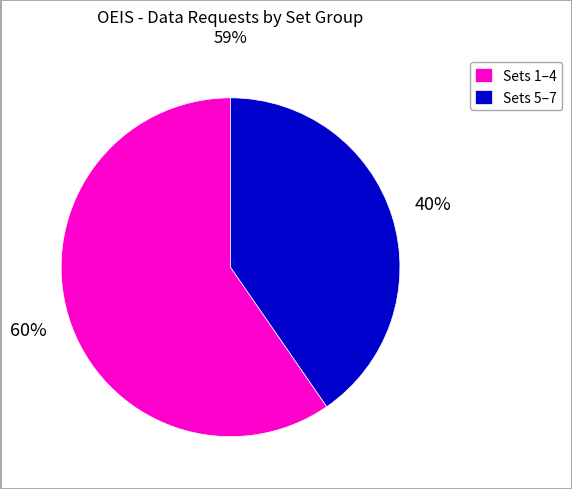

How many slices are in this pie chart?

2